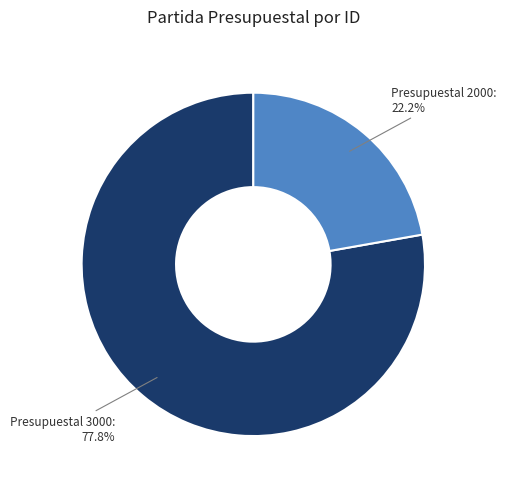

Rank the categories by value from highest to lowest.

Presupuestal 3000:, Presupuestal 2000: